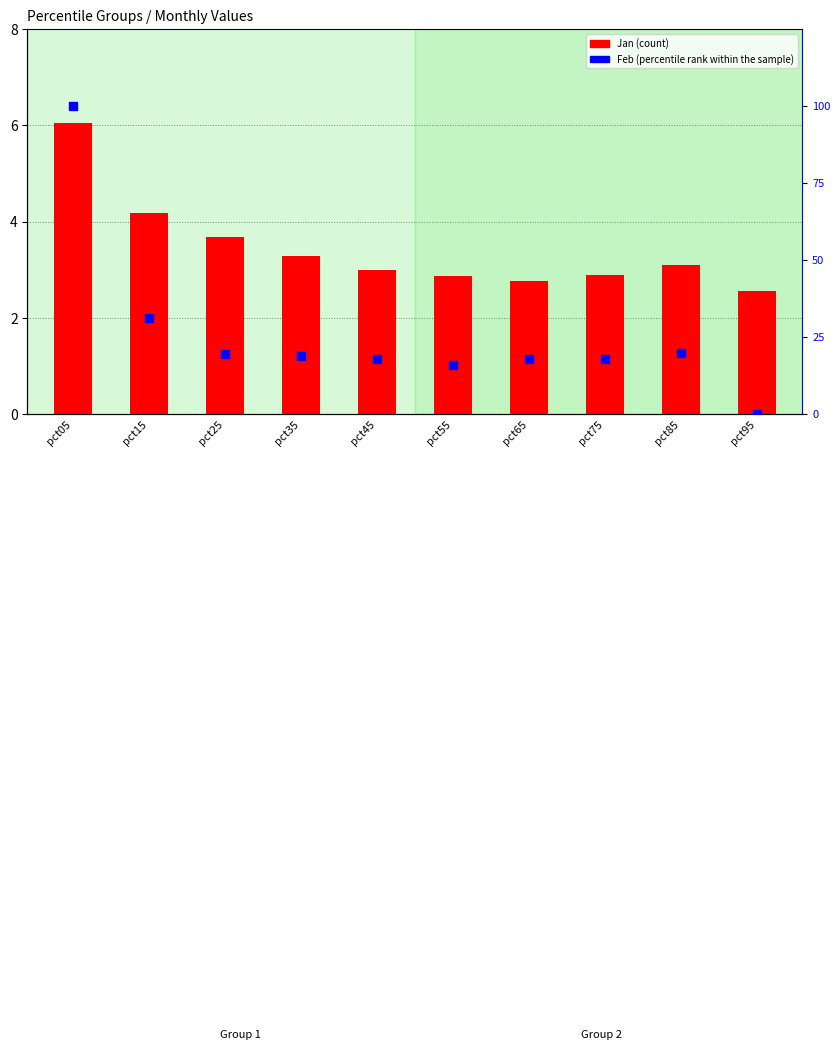

Which series reaches the maximum Y coordinate?

percentile rank within the sample